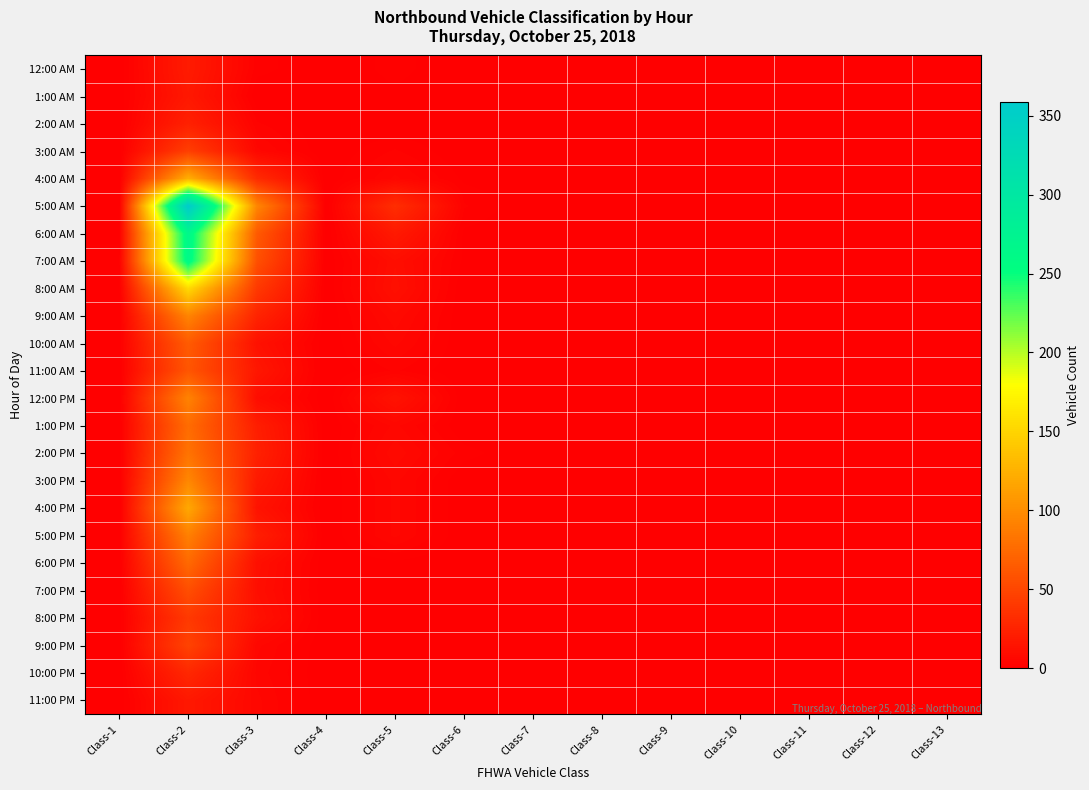

Reading left to right, list all the values displayed in this chart.

12:00 AM: Class-1=0	Class-2=20	Class-3=2	Class-4=0	Class-5=2	Class-6=0	Class-7=0	Class-8=0	Class-9=0	Class-10=0	Class-11=0	Class-12=0	Class-13=0
1:00 AM: Class-1=0	Class-2=18	Class-3=0	Class-4=0	Class-5=1	Class-6=0	Class-7=0	Class-8=0	Class-9=0	Class-10=0	Class-11=0	Class-12=0	Class-13=0
2:00 AM: Class-1=0	Class-2=24	Class-3=3	Class-4=0	Class-5=0	Class-6=0	Class-7=0	Class-8=0	Class-9=0	Class-10=0	Class-11=0	Class-12=0	Class-13=0
3:00 AM: Class-1=0	Class-2=45	Class-3=6	Class-4=0	Class-5=3	Class-6=0	Class-7=0	Class-8=0	Class-9=0	Class-10=0	Class-11=0	Class-12=0	Class-13=0
4:00 AM: Class-1=0	Class-2=124	Class-3=31	Class-4=0	Class-5=6	Class-6=1	Class-7=0	Class-8=0	Class-9=0	Class-10=0	Class-11=0	Class-12=0	Class-13=0
5:00 AM: Class-1=0	Class-2=359	Class-3=95	Class-4=0	Class-5=33	Class-6=3	Class-7=0	Class-8=0	Class-9=0	Class-10=0	Class-11=0	Class-12=0	Class-13=0
6:00 AM: Class-1=1	Class-2=267	Class-3=64	Class-4=0	Class-5=19	Class-6=1	Class-7=0	Class-8=0	Class-9=0	Class-10=0	Class-11=0	Class-12=0	Class-13=0
7:00 AM: Class-1=2	Class-2=262	Class-3=57	Class-4=0	Class-5=11	Class-6=1	Class-7=0	Class-8=0	Class-9=0	Class-10=0	Class-11=0	Class-12=0	Class-13=0
8:00 AM: Class-1=1	Class-2=155	Class-3=41	Class-4=0	Class-5=12	Class-6=0	Class-7=0	Class-8=0	Class-9=0	Class-10=0	Class-11=0	Class-12=0	Class-13=0
9:00 AM: Class-1=0	Class-2=94	Class-3=26	Class-4=0	Class-5=8	Class-6=0	Class-7=0	Class-8=0	Class-9=0	Class-10=0	Class-11=0	Class-12=0	Class-13=0
10:00 AM: Class-1=1	Class-2=65	Class-3=13	Class-4=0	Class-5=6	Class-6=0	Class-7=0	Class-8=0	Class-9=0	Class-10=0	Class-11=0	Class-12=0	Class-13=0
11:00 AM: Class-1=0	Class-2=61	Class-3=17	Class-4=0	Class-5=3	Class-6=0	Class-7=0	Class-8=0	Class-9=0	Class-10=0	Class-11=0	Class-12=0	Class-13=0
12:00 PM: Class-1=0	Class-2=93	Class-3=10	Class-4=0	Class-5=14	Class-6=0	Class-7=0	Class-8=0	Class-9=0	Class-10=0	Class-11=0	Class-12=0	Class-13=0
1:00 PM: Class-1=0	Class-2=77	Class-3=22	Class-4=0	Class-5=6	Class-6=0	Class-7=0	Class-8=0	Class-9=0	Class-10=0	Class-11=0	Class-12=0	Class-13=0
2:00 PM: Class-1=0	Class-2=82	Class-3=24	Class-4=0	Class-5=8	Class-6=2	Class-7=0	Class-8=1	Class-9=0	Class-10=0	Class-11=0	Class-12=0	Class-13=0
3:00 PM: Class-1=0	Class-2=96	Class-3=19	Class-4=0	Class-5=6	Class-6=0	Class-7=0	Class-8=0	Class-9=0	Class-10=0	Class-11=0	Class-12=0	Class-13=0
4:00 PM: Class-1=0	Class-2=119	Class-3=14	Class-4=0	Class-5=6	Class-6=0	Class-7=0	Class-8=0	Class-9=0	Class-10=1	Class-11=0	Class-12=0	Class-13=0
5:00 PM: Class-1=1	Class-2=91	Class-3=22	Class-4=0	Class-5=6	Class-6=0	Class-7=0	Class-8=0	Class-9=0	Class-10=0	Class-11=0	Class-12=0	Class-13=0
6:00 PM: Class-1=0	Class-2=75	Class-3=12	Class-4=0	Class-5=1	Class-6=0	Class-7=0	Class-8=0	Class-9=0	Class-10=0	Class-11=0	Class-12=0	Class-13=0
7:00 PM: Class-1=0	Class-2=56	Class-3=11	Class-4=0	Class-5=0	Class-6=0	Class-7=0	Class-8=0	Class-9=0	Class-10=0	Class-11=0	Class-12=0	Class-13=0
8:00 PM: Class-1=0	Class-2=41	Class-3=13	Class-4=0	Class-5=1	Class-6=0	Class-7=0	Class-8=0	Class-9=0	Class-10=0	Class-11=0	Class-12=0	Class-13=0
9:00 PM: Class-1=0	Class-2=48	Class-3=6	Class-4=0	Class-5=1	Class-6=0	Class-7=0	Class-8=0	Class-9=0	Class-10=0	Class-11=0	Class-12=0	Class-13=0
10:00 PM: Class-1=0	Class-2=29	Class-3=5	Class-4=0	Class-5=1	Class-6=0	Class-7=0	Class-8=0	Class-9=0	Class-10=0	Class-11=0	Class-12=0	Class-13=0
11:00 PM: Class-1=0	Class-2=18	Class-3=6	Class-4=0	Class-5=0	Class-6=0	Class-7=0	Class-8=0	Class-9=0	Class-10=0	Class-11=0	Class-12=0	Class-13=0